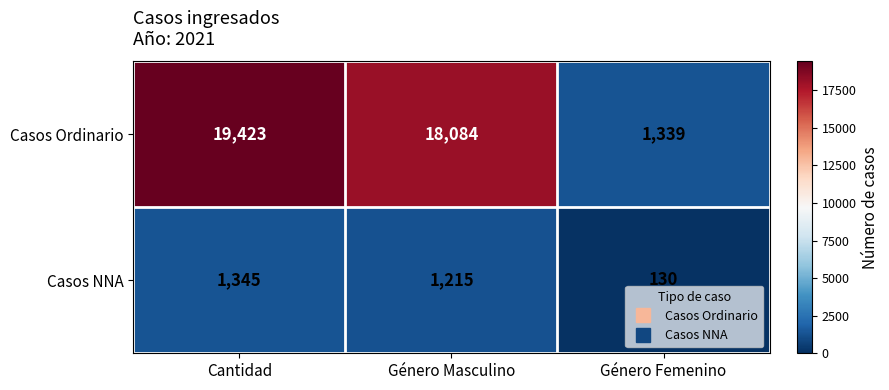

Which series has the widest spread of values?

Casos Ordinario